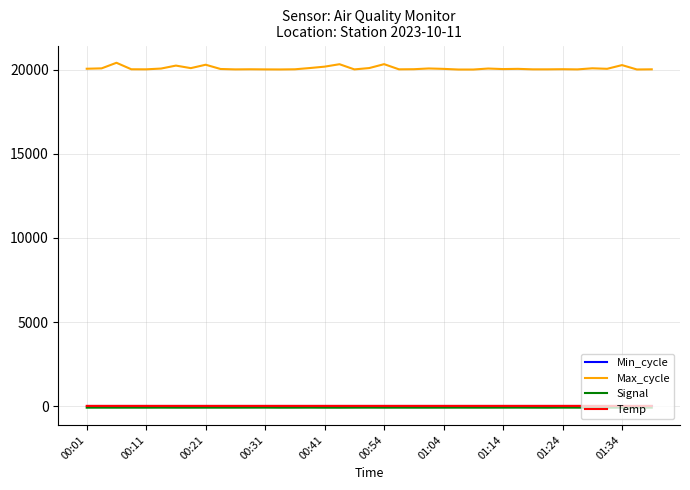

Does the chart have visible grid lines?

Yes